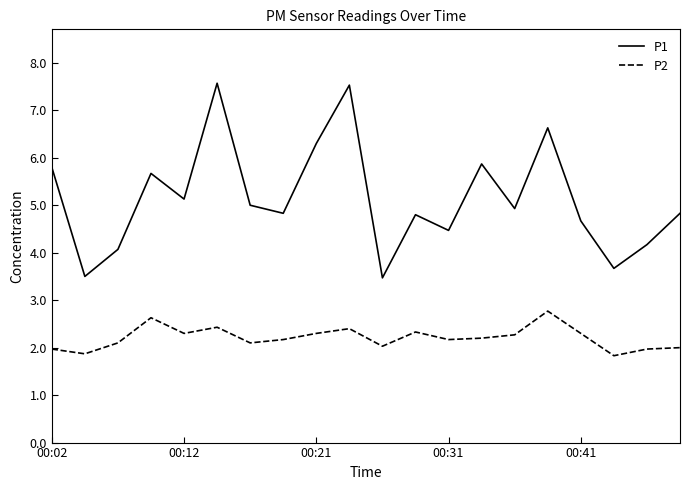

True or false: P2 and P1 cross at least once.

False